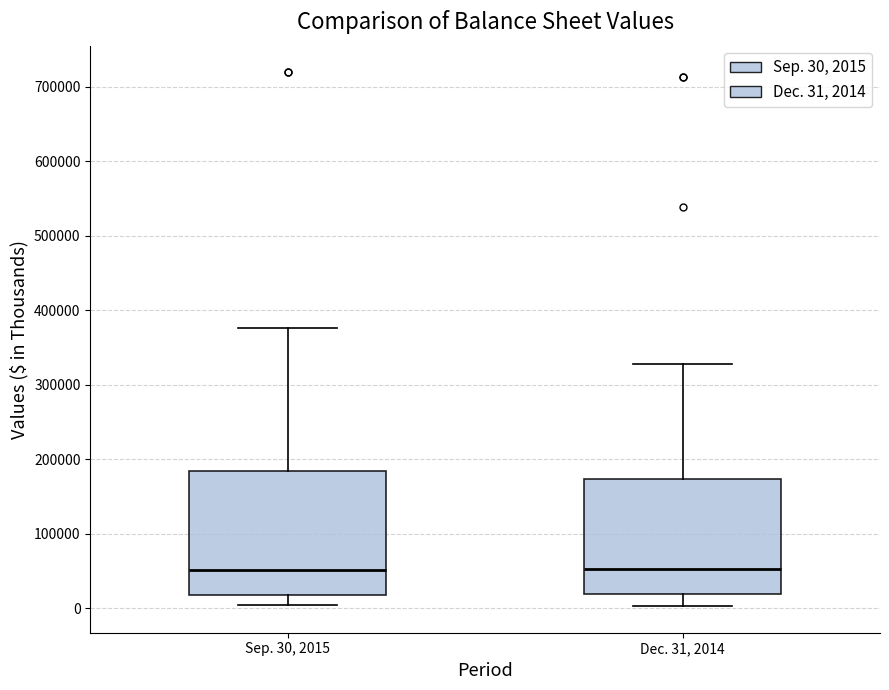

Which box is the tallest, from its lower edge to its upper edge?

Sep. 30, 2015